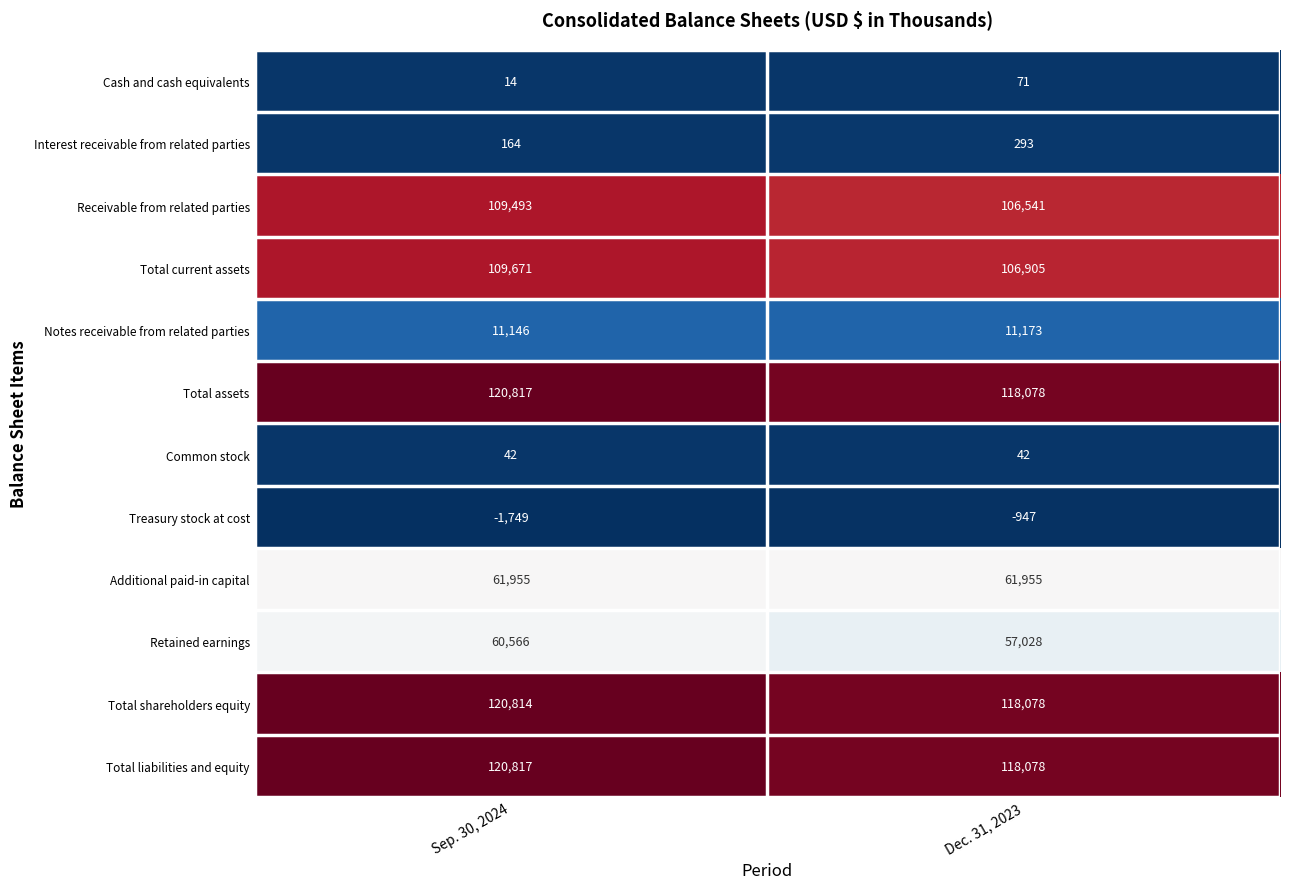

How many categories are shown in the chart?

2